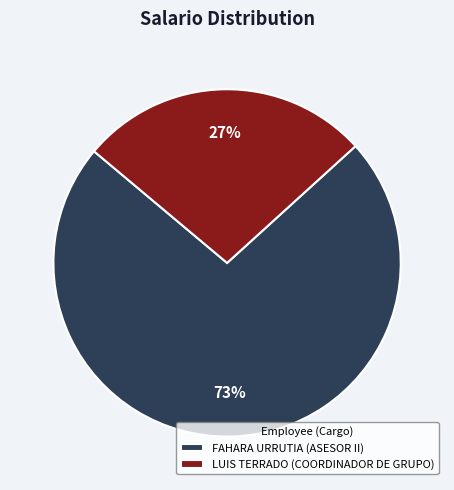

Which slice is the largest?

FAHARA URRUTIA